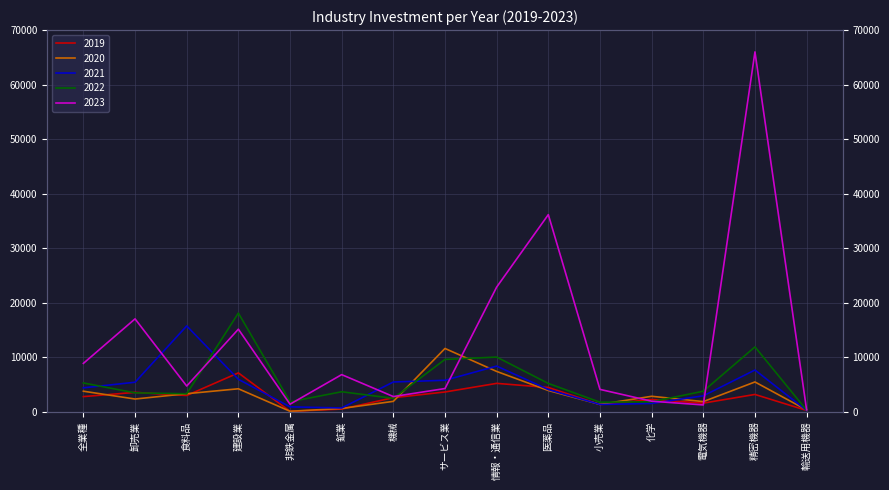

How many values in the 2023 series exceed 4699?

8